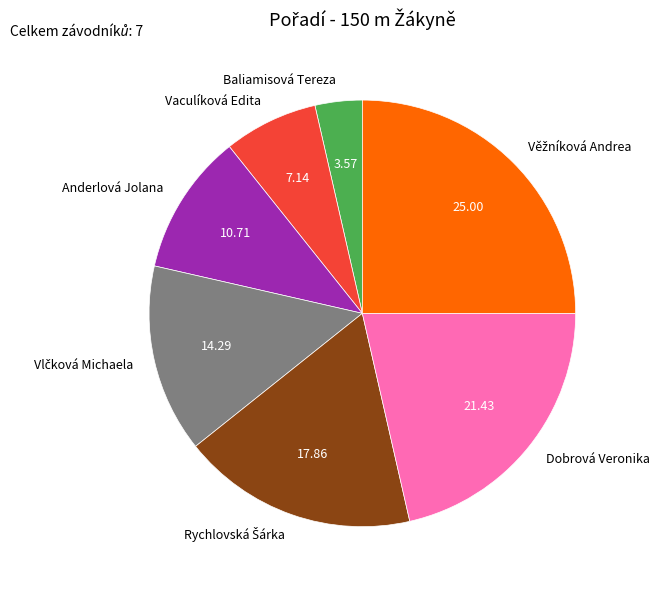

Does any single category account for the majority?

No